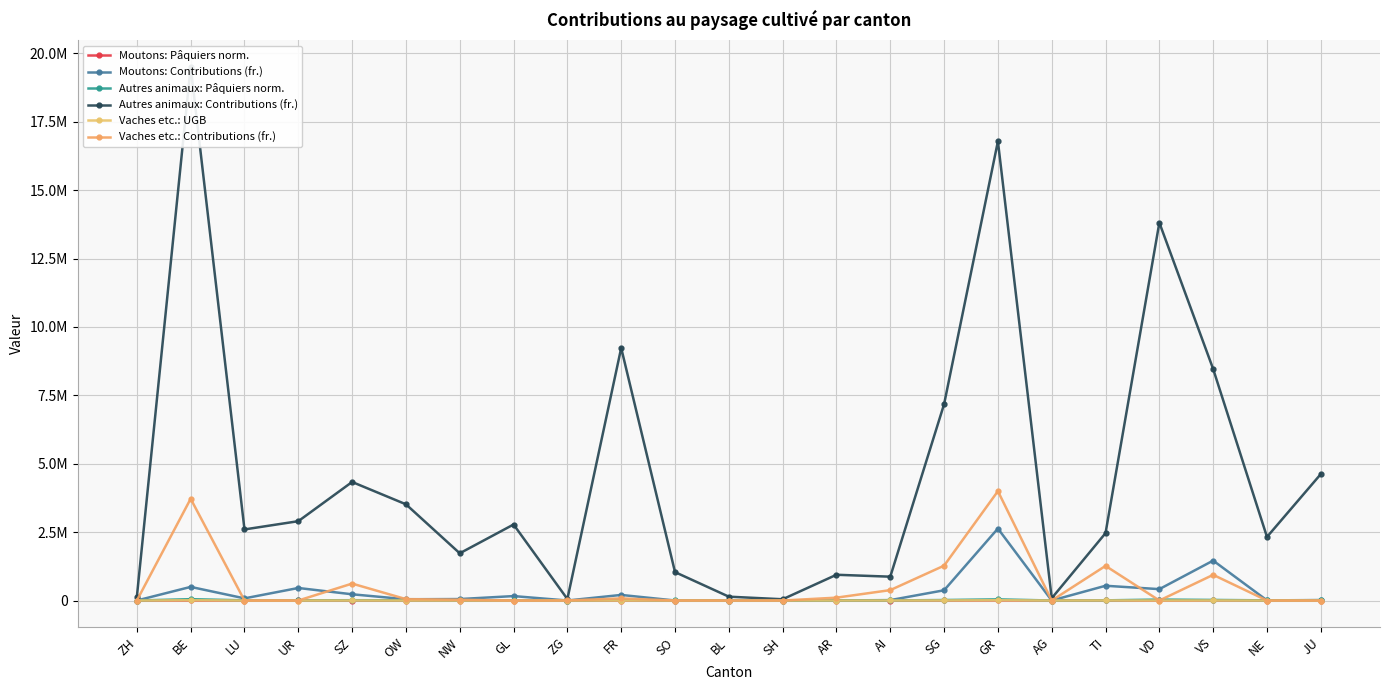

True or false: Vaches etc.: UGB has a value of -3998 at GL.

False